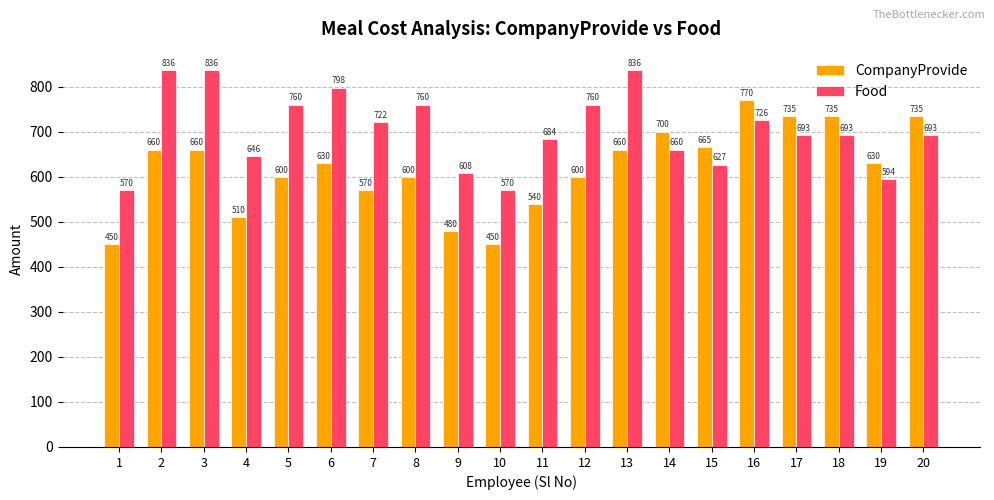

What is the total value across all series at 12?

1360